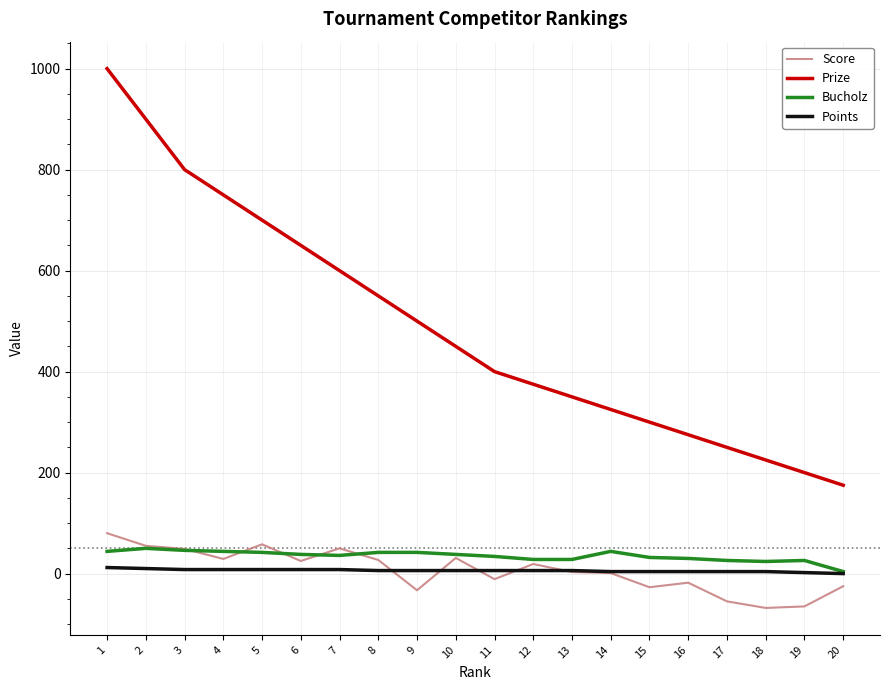

Which series has the largest range (max minus min)?

Prize